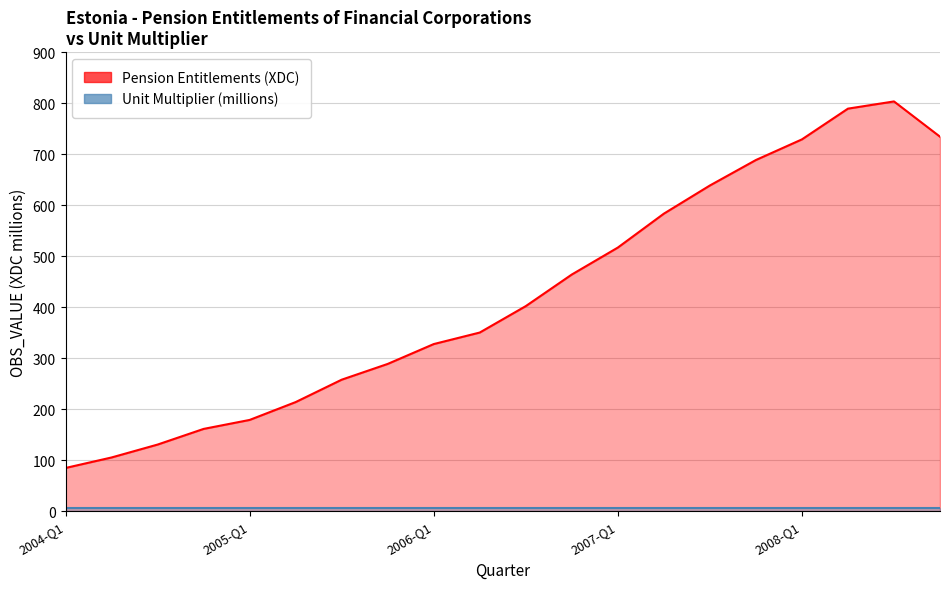

What is the sum of the values at 2004-Q1 and 2008-Q2?

873.9